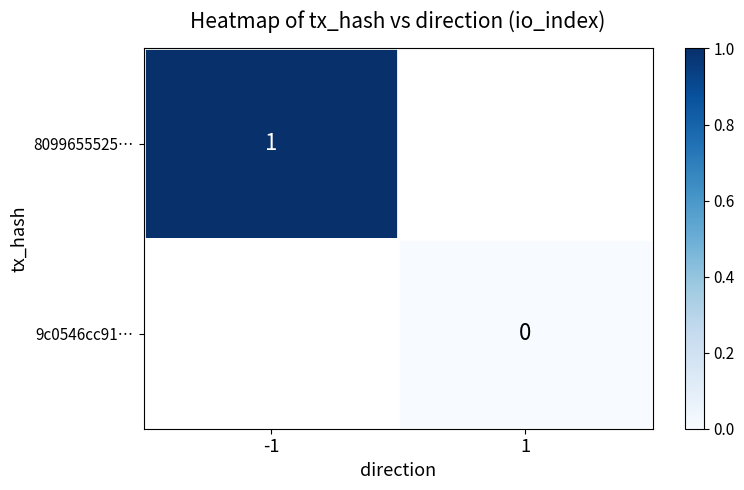

Which category has the lowest value across all series?

1